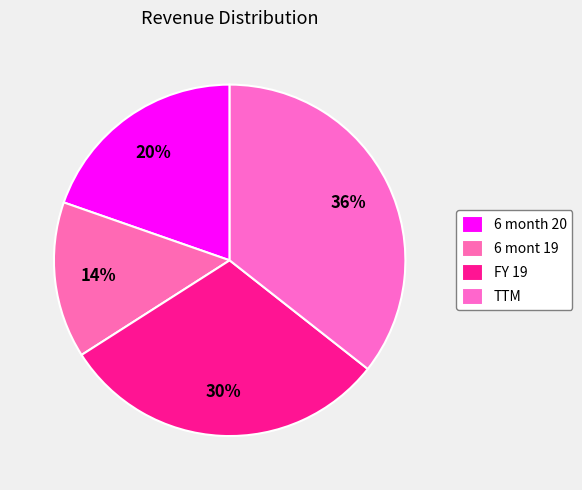

How many segments does this pie chart have?

4